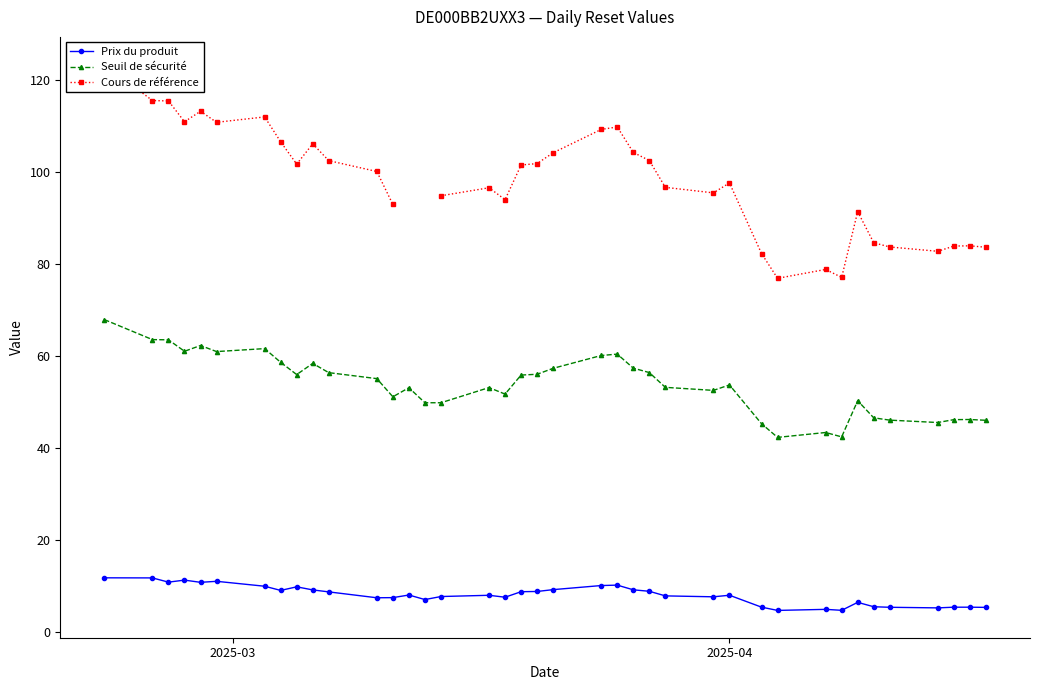

True or false: Prix du produit has more than 0 points higher than both neighbors.

True